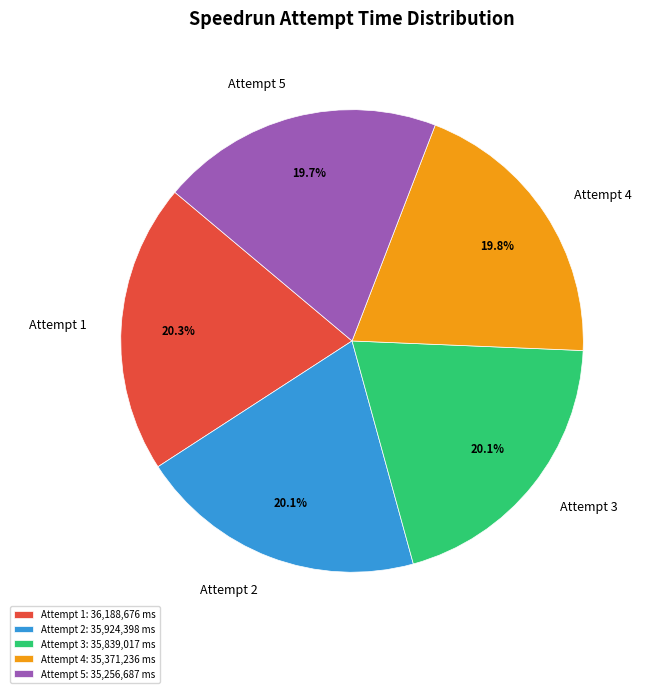

To the nearest percent, what is the average slice percentage?

20%